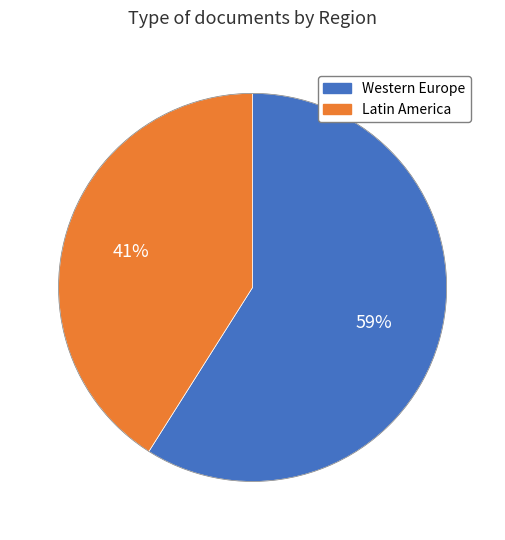

Is there any slice that represents more than half of the pie?

Yes